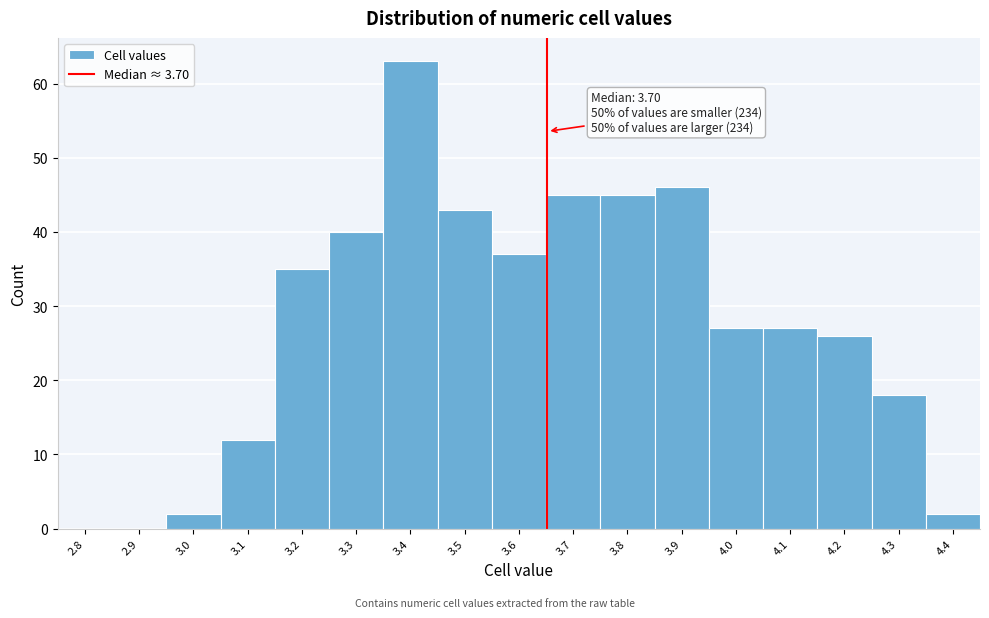

Reading left to right, transcribe all the data shown in this chart.

2.8=0	2.9=0	3.0=2	3.1=12	3.2=35	3.3=40	3.4=63	3.5=43	3.6=37	3.7=45	3.8=45	3.9=46	4.0=27	4.1=27	4.2=26	4.3=18	4.4=2